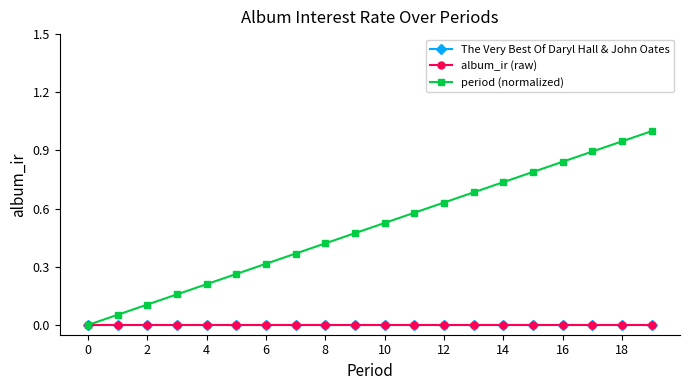

True or false: album_ir (raw) has more than 2 interior local peaks.

False